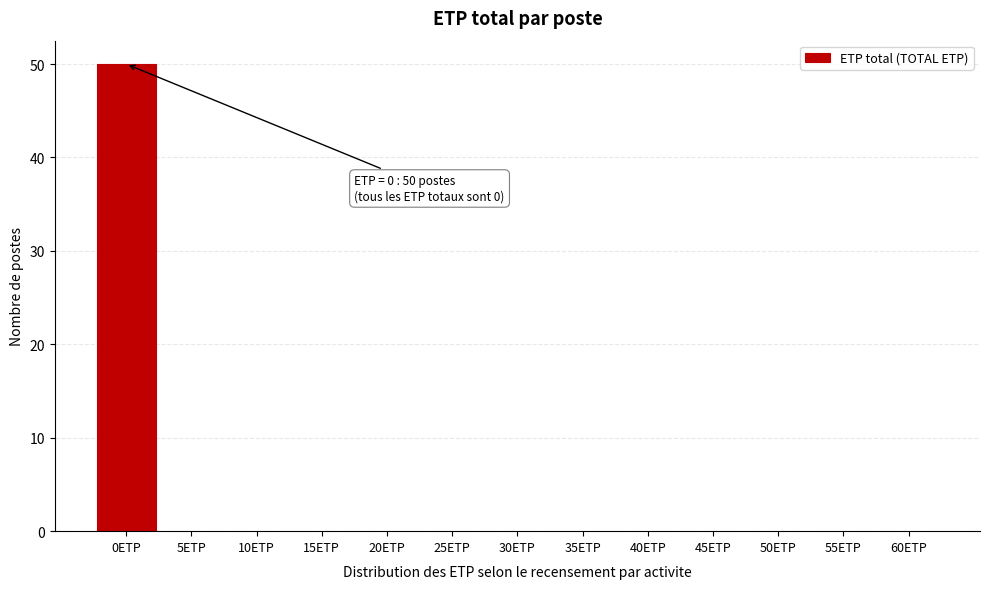

Reading right to left, list all the values displayed in this chart.

60ETP=0	55ETP=0	50ETP=0	45ETP=0	40ETP=0	35ETP=0	30ETP=0	25ETP=0	20ETP=0	15ETP=0	10ETP=0	5ETP=0	0ETP=50